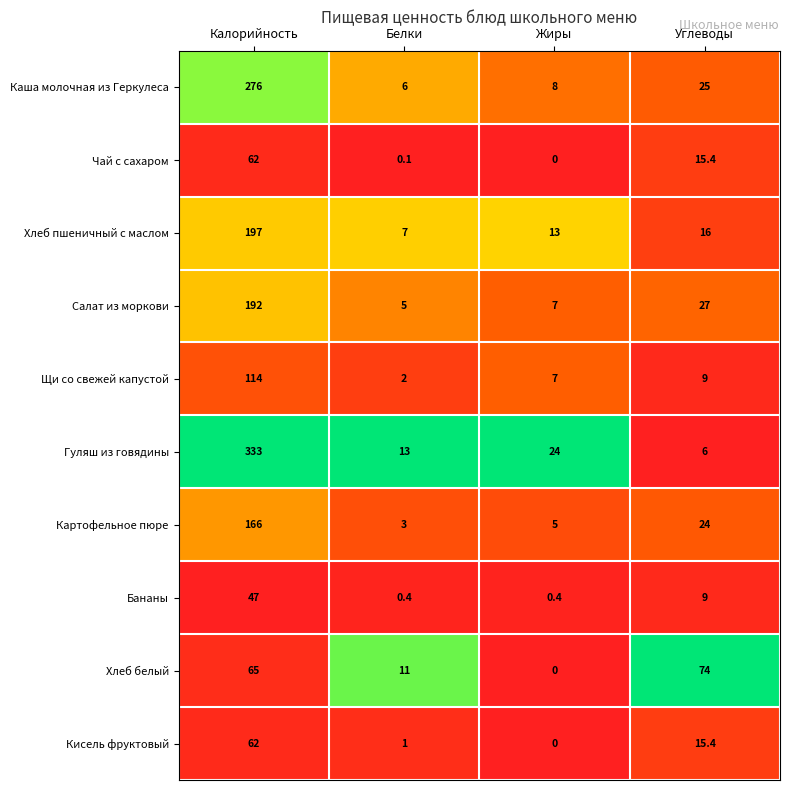

At which category does the chart reach its peak across all series?

Калорийность